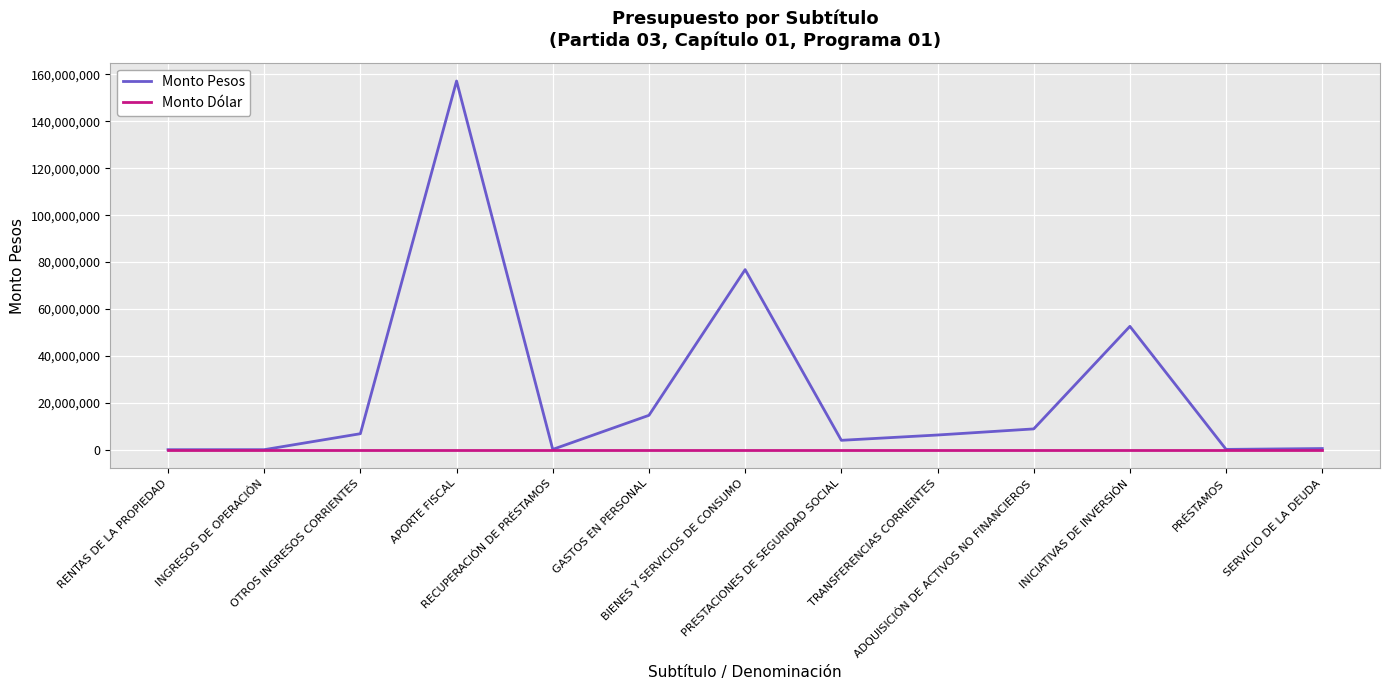

What is the minimum value for Monto Pesos?

128383